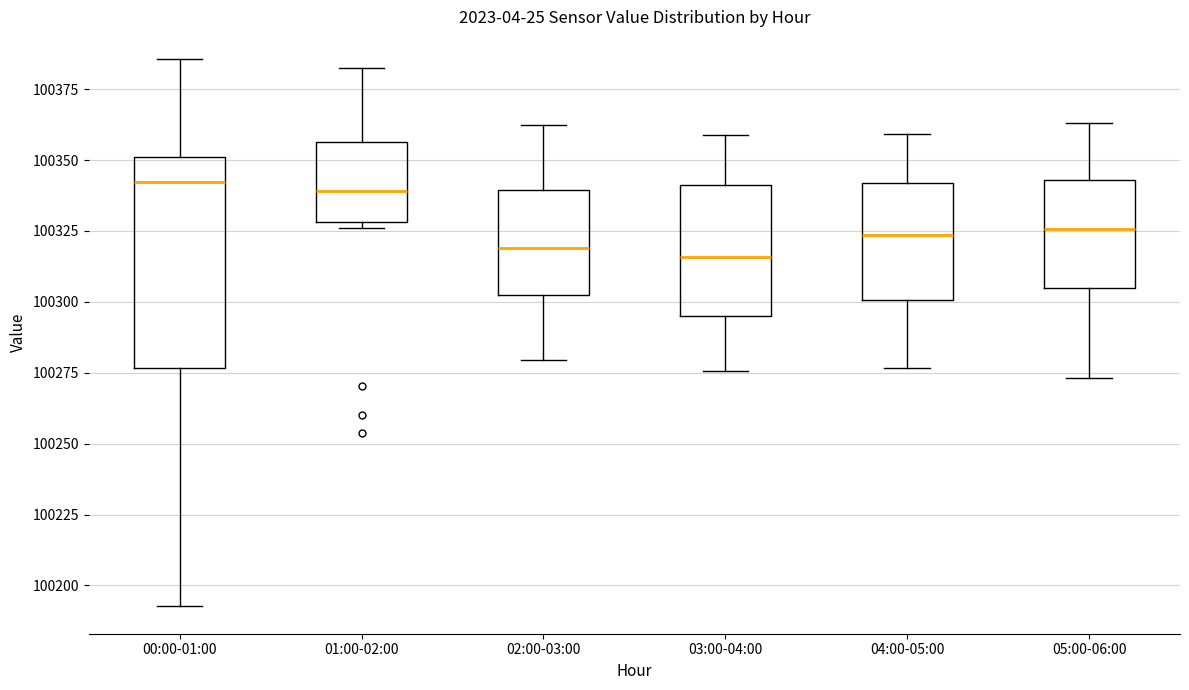

Where does the upper whisker of the box for 02:00-03:00 end on the y-axis? The values are not printed on the chart, so give them approximately, as read against the axis.

100360